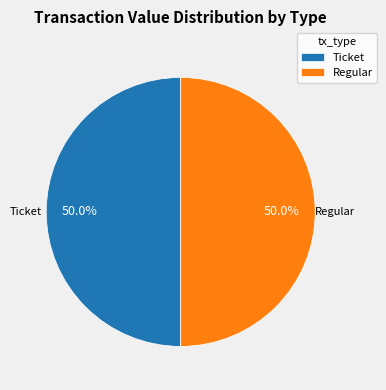

How many segments does this pie chart have?

2